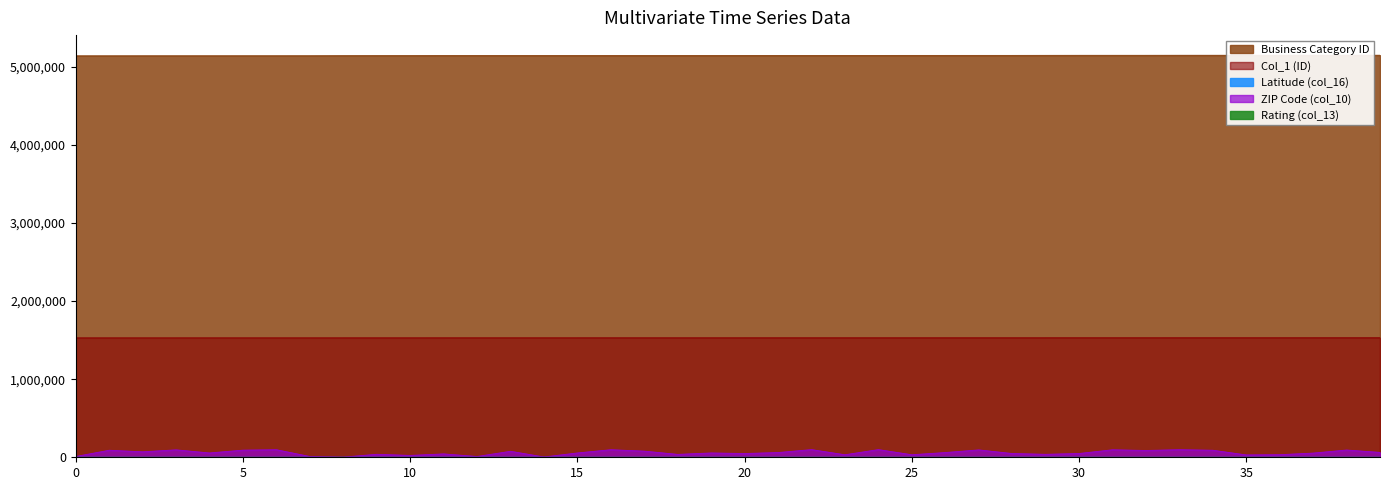

True or false: col_13 and col_1 intersect in this chart.

False